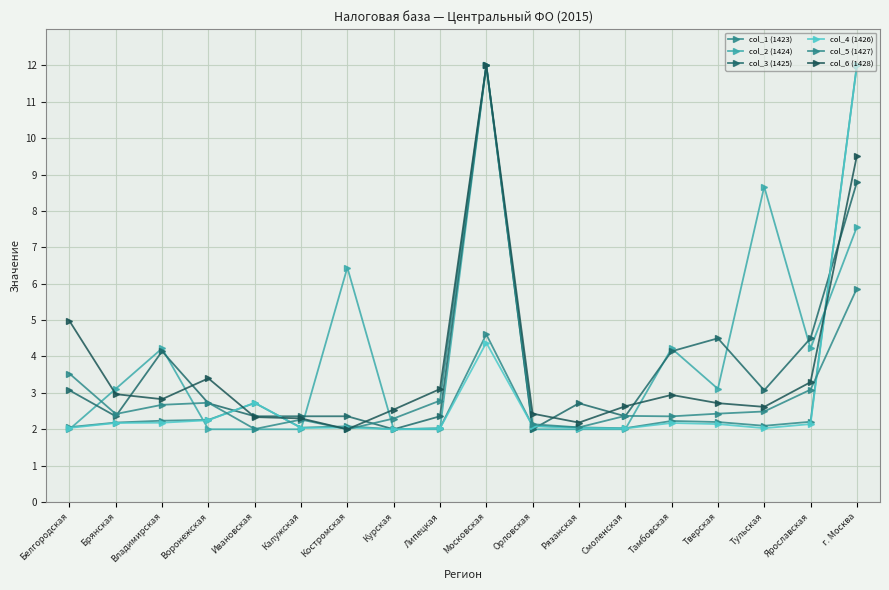

Is it true that col_6 (1428) equals 1.4 at Тверская?

False